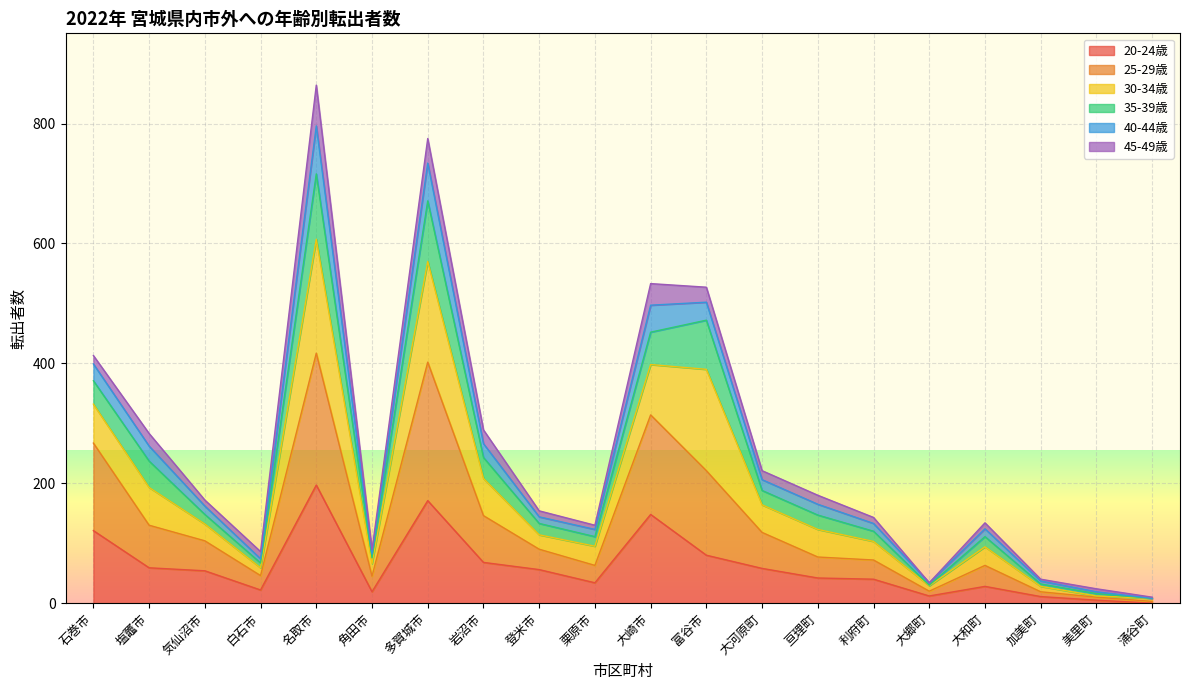

How many categories are shown in the chart?

20